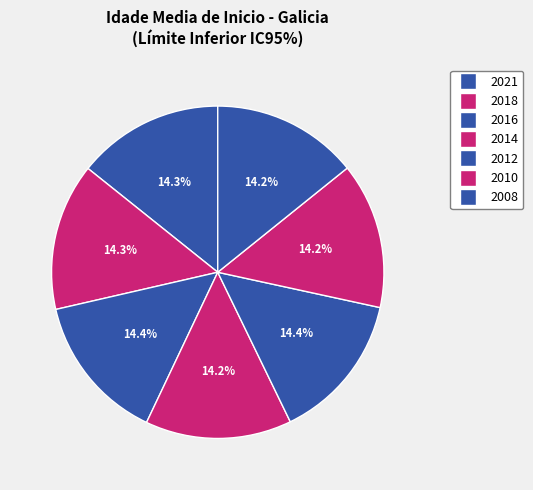

What percentage is the 2014 slice, to the nearest percent?

14%